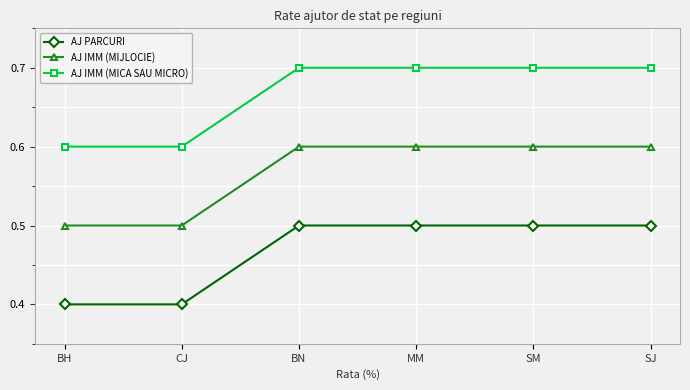

True or false: AJ PARCURI has more than 2 points higher than both neighbors.

False